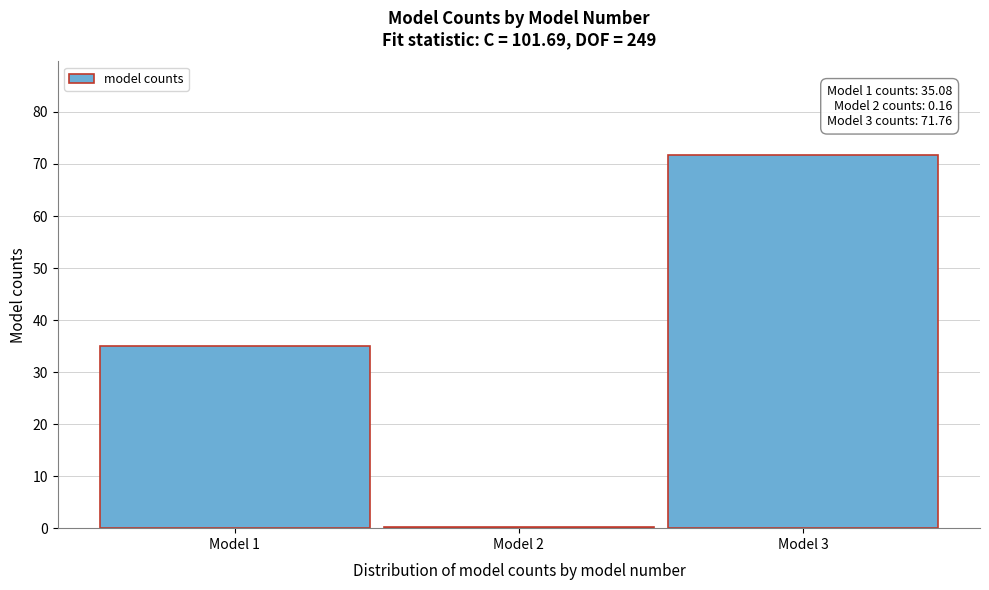

Reading right to left, list all the values displayed in this chart.

Model 3=71.8	Model 2=0.2	Model 1=35.1